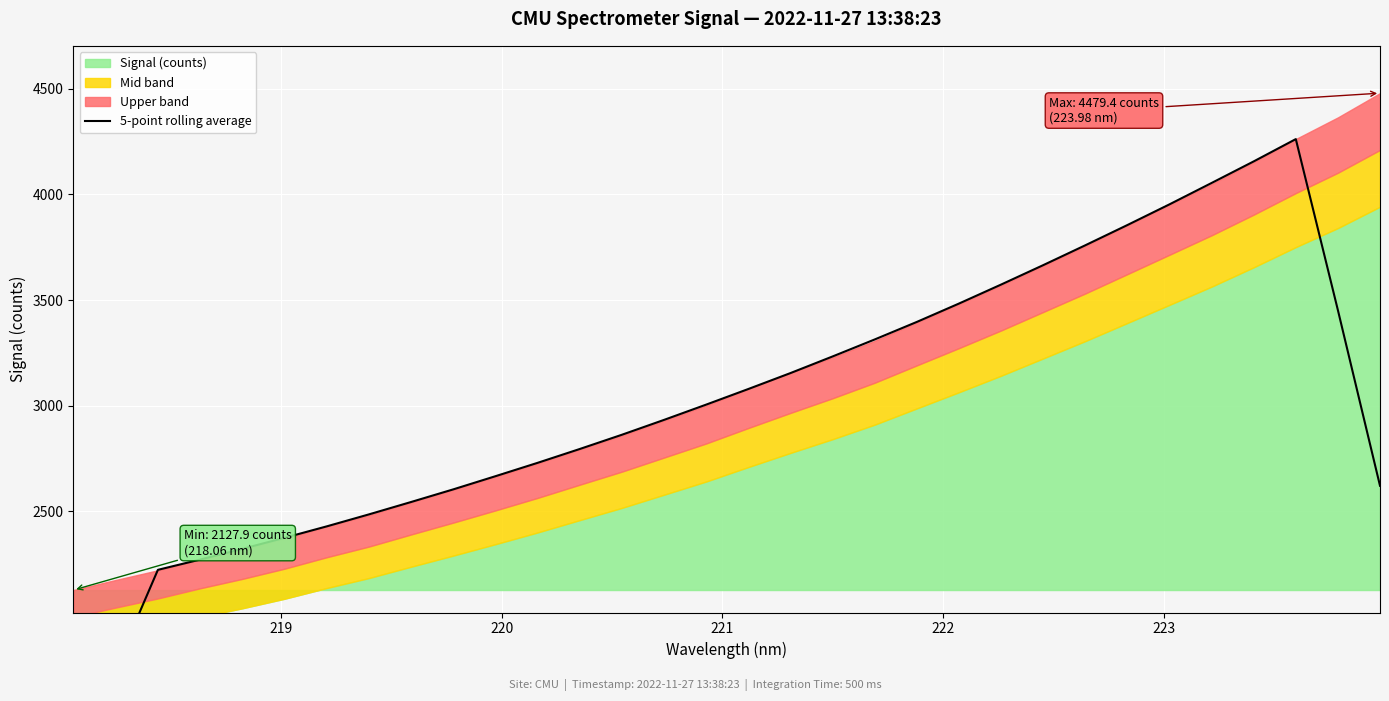

Is it true that the value at 18 is 5546.5?

False